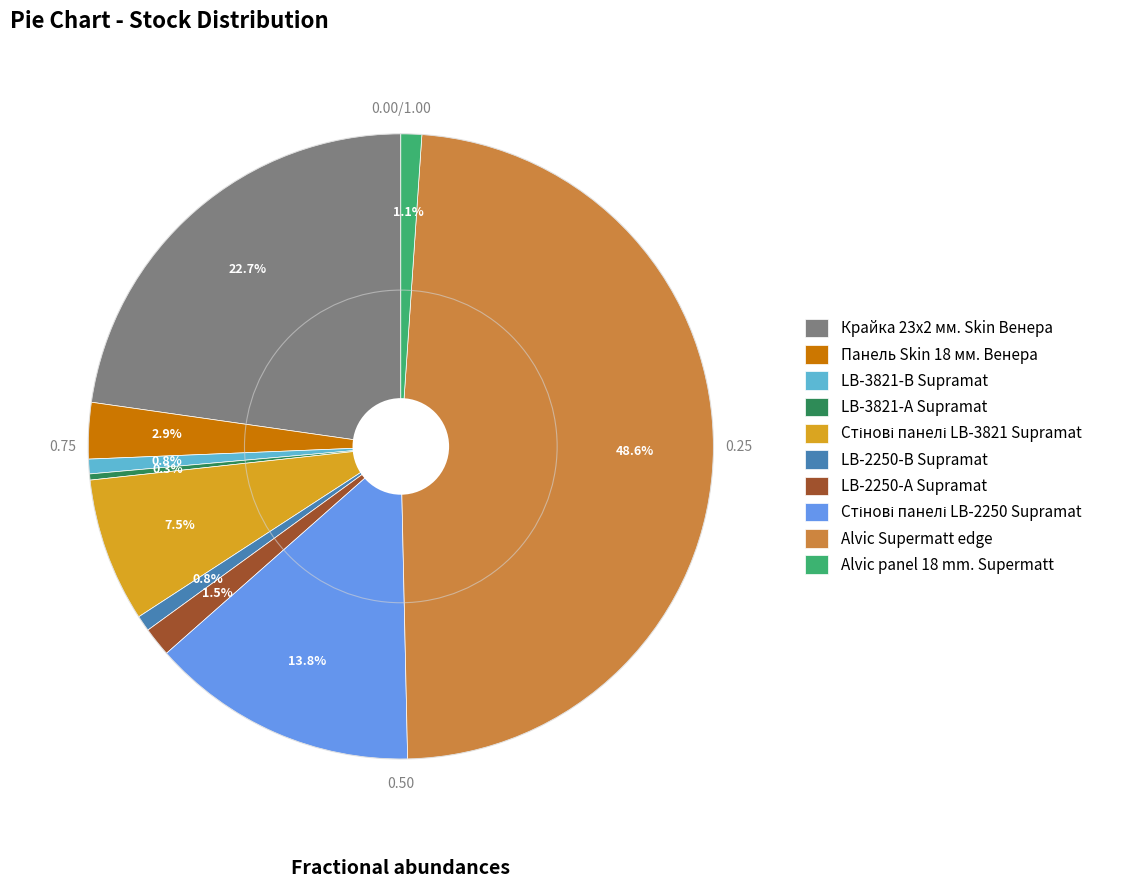

What portion of the pie excludes LB-2250-А Supramat?

98.5%